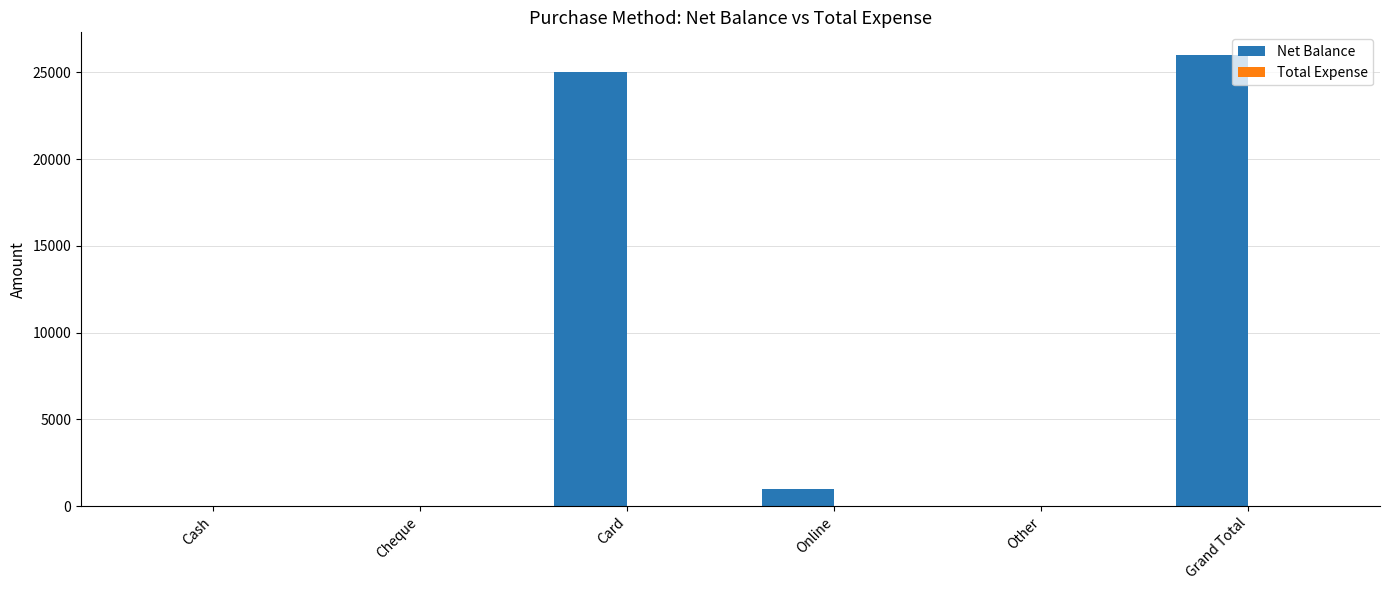

What is the sum of all values?

52000